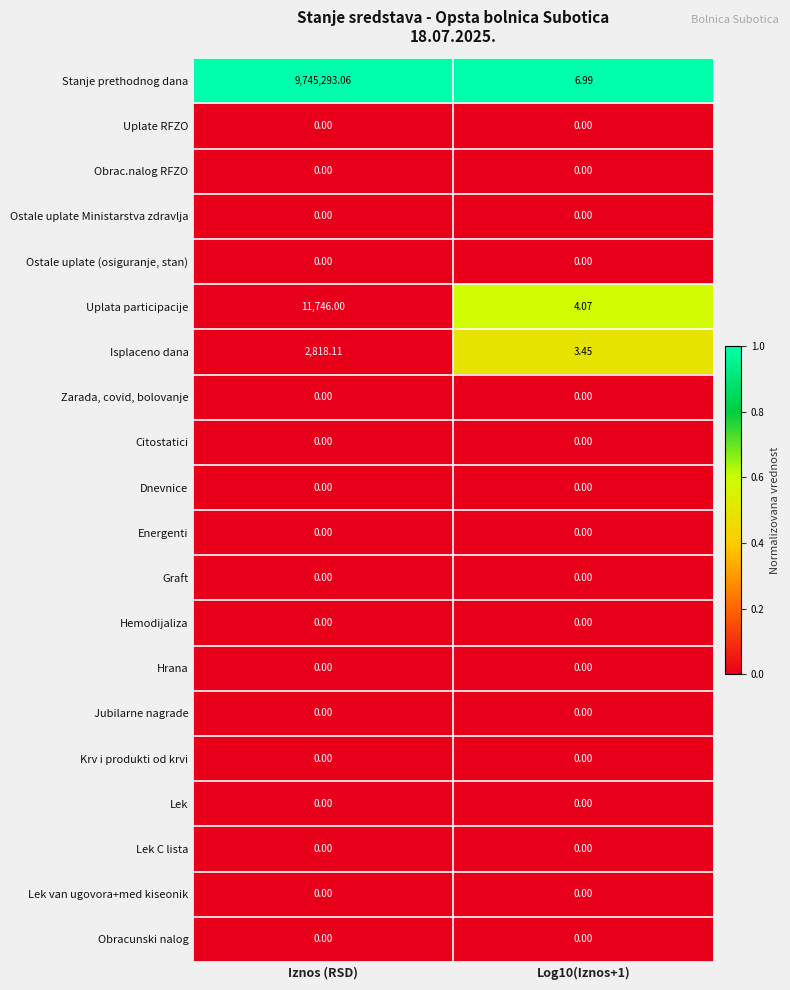

Which series changed the most between Iznos (RSD) and Log10(Iznos+1)?

Stanje prethodnog dana